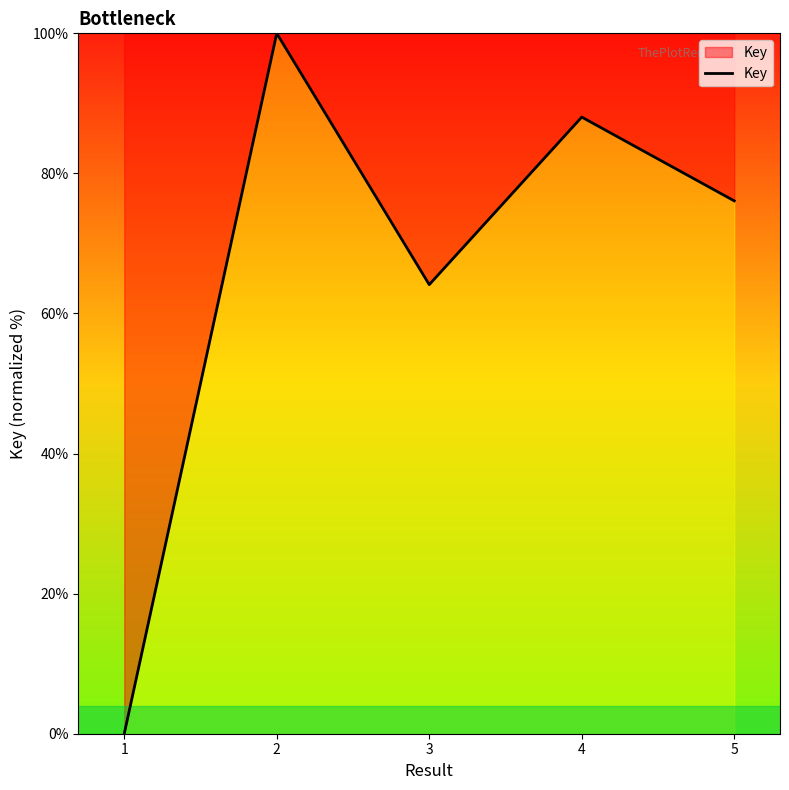

Rank the categories by value from highest to lowest.

2, 4, 5, 3, 1